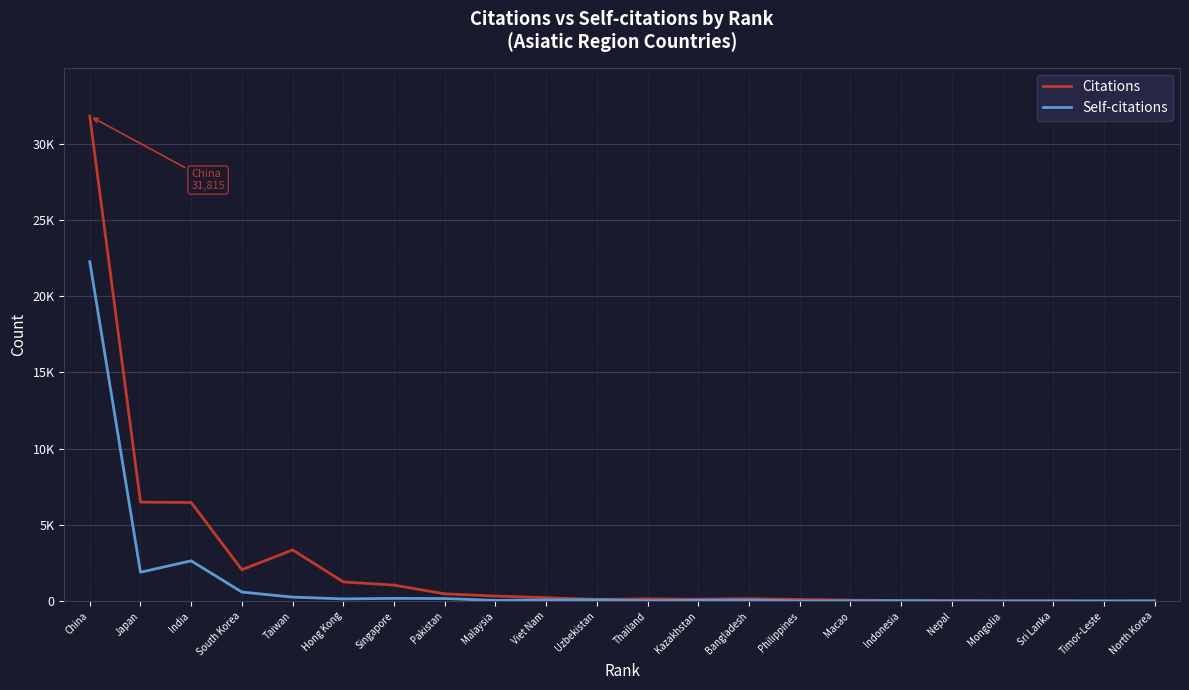

Is this an area chart (filled region under the line)?

No